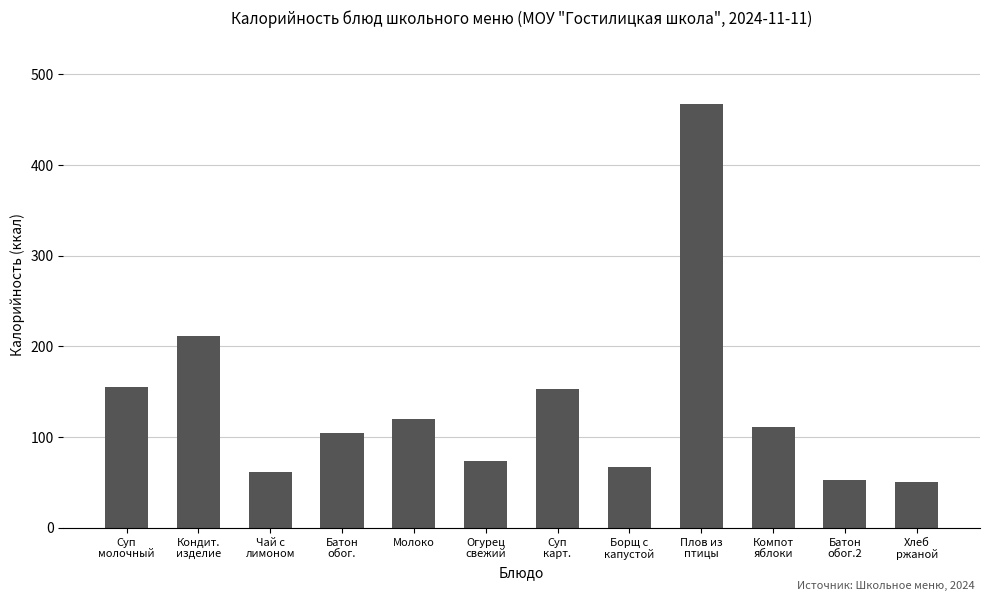

What position from the left is Суп
молочный?

1